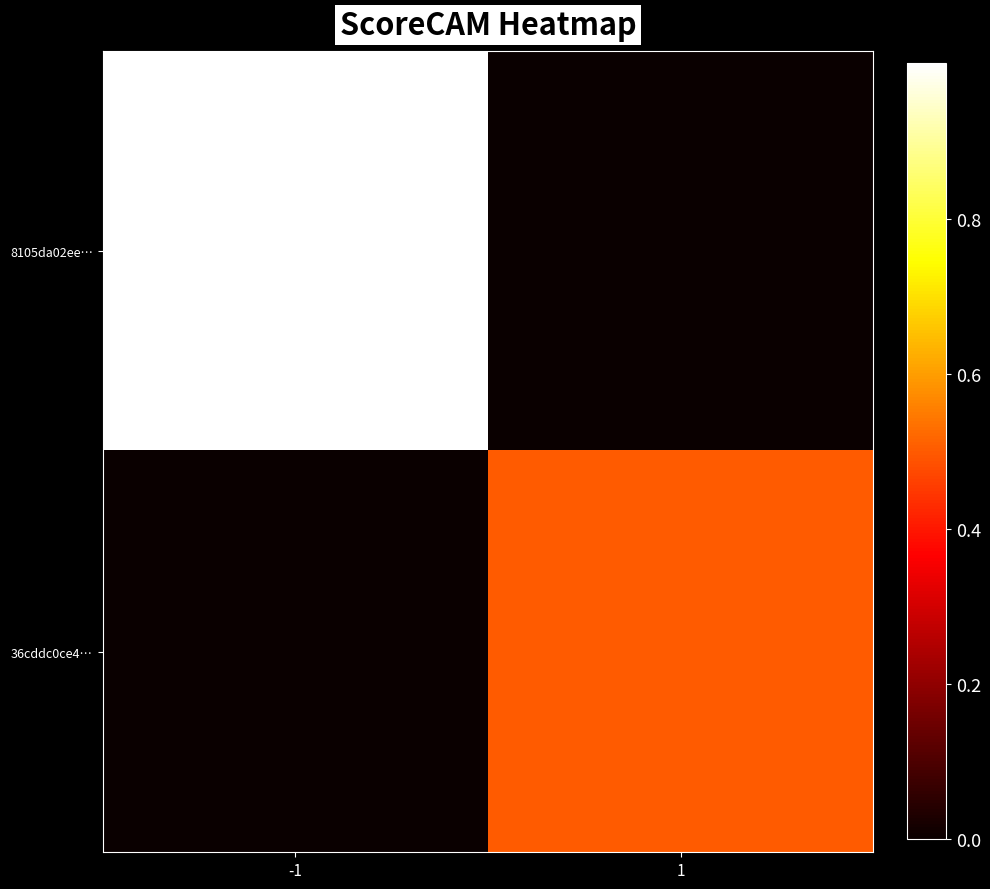

What is the spread (max minus min) of values at -1?

1.0